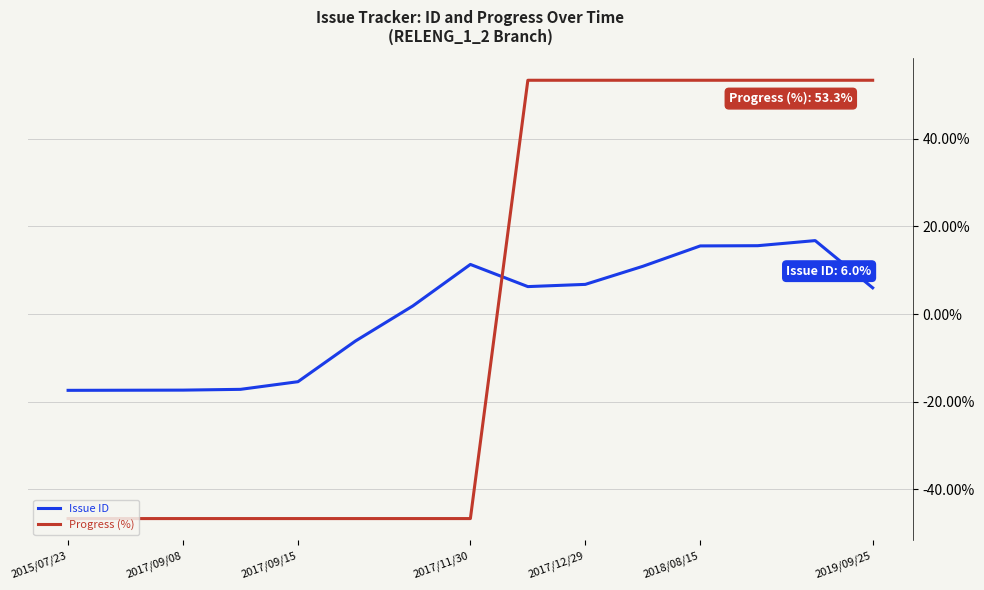

How many intersections are there between Progress (%) and Issue ID?

1